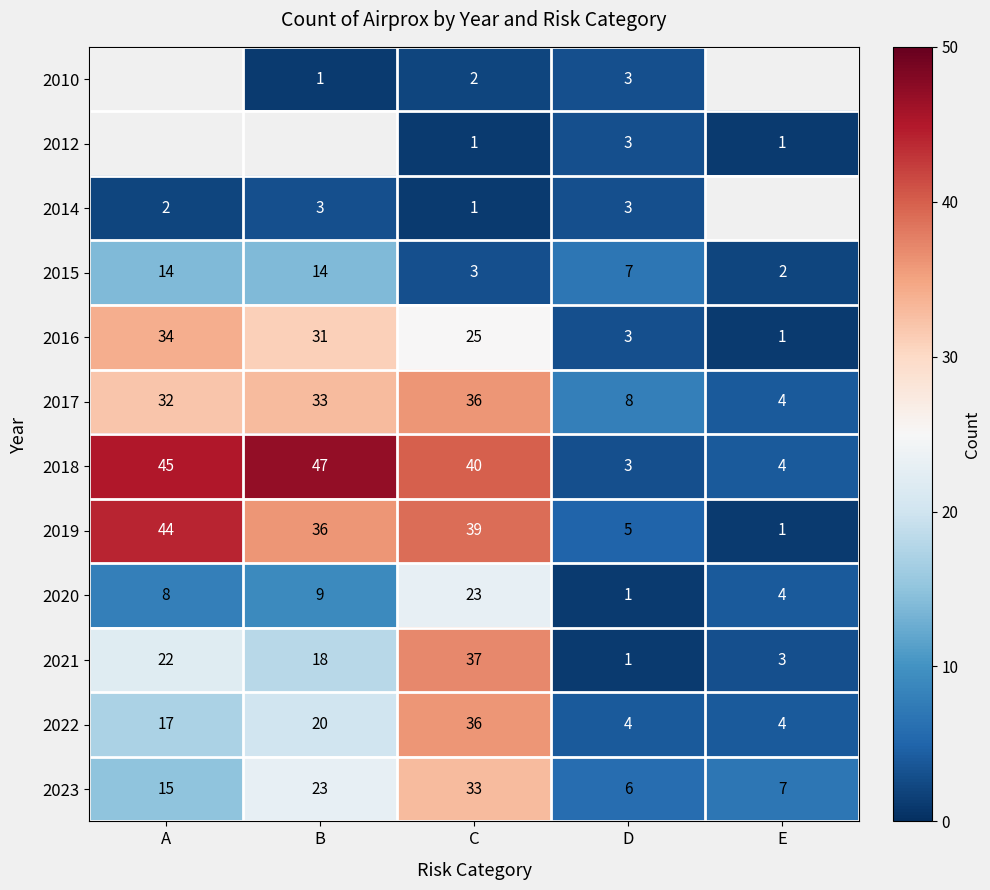

What is the smallest value displayed?

1.0